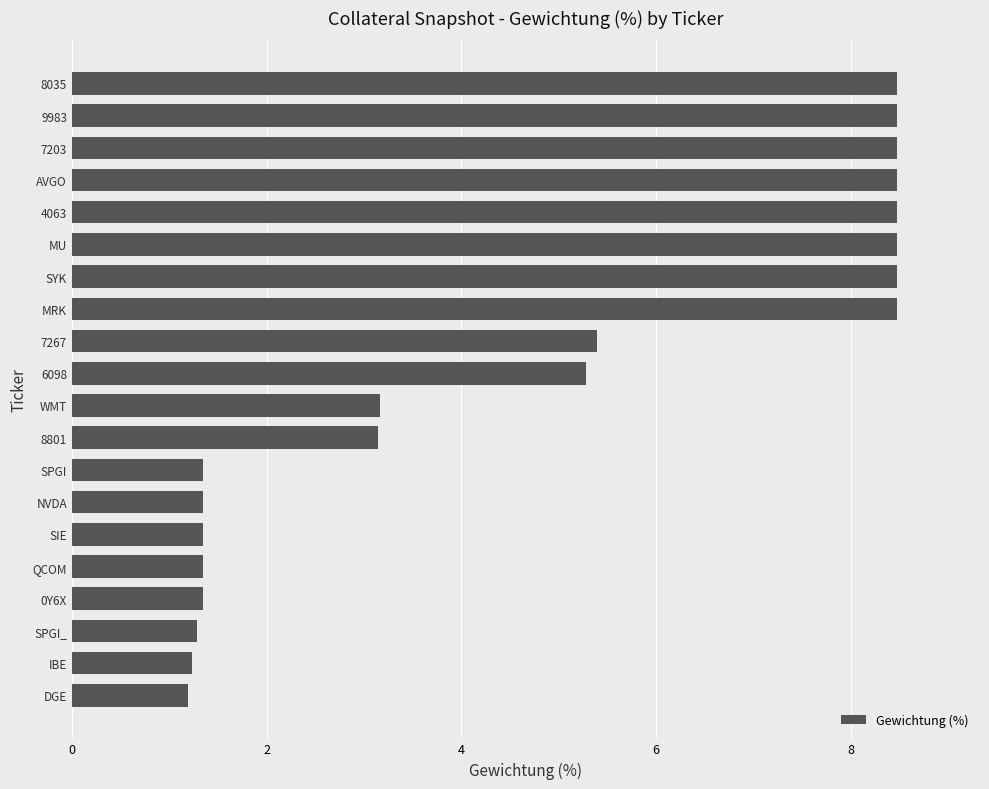

The value at NVDA is 0.3. True or false?

False